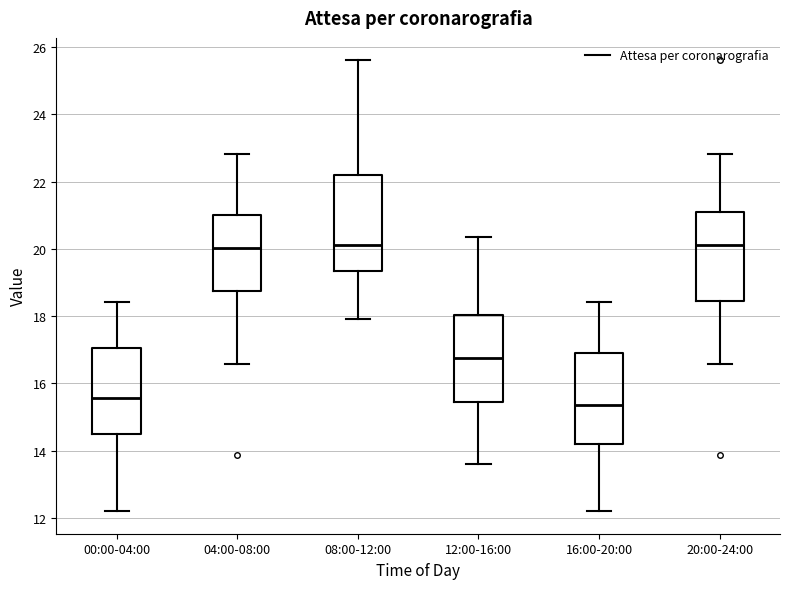

Reading left to right, transcribe this box plot: for each box, give where its median line is, the range the box spans, and where its two whiskers end, as read against the y-axis. The values are not printed on the chart, so give them approximately, as read against the axis.

00:00-04:00: median 15.6, box 14.4 to 17.0, whiskers 12.2 to 18.4
04:00-08:00: median 20.0, box 18.8 to 21.0, whiskers 16.6 to 22.8
08:00-12:00: median 20.2, box 19.4 to 22.2, whiskers 18.0 to 25.6
12:00-16:00: median 16.8, box 15.4 to 18.0, whiskers 13.6 to 20.4
16:00-20:00: median 15.4, box 14.2 to 17.0, whiskers 12.2 to 18.4
20:00-24:00: median 20.2, box 18.4 to 21.2, whiskers 16.6 to 22.8